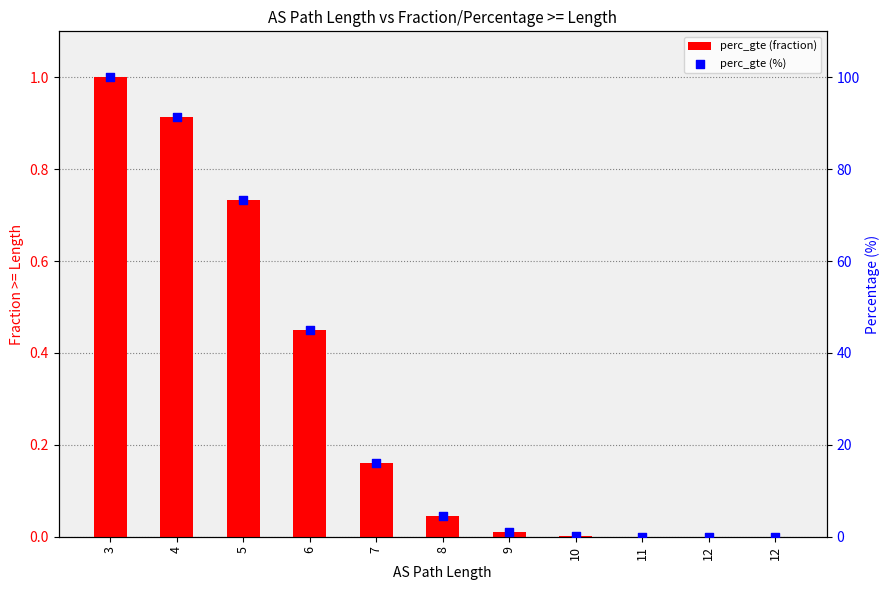

Which series has the largest total across all categories?

perc_gte %